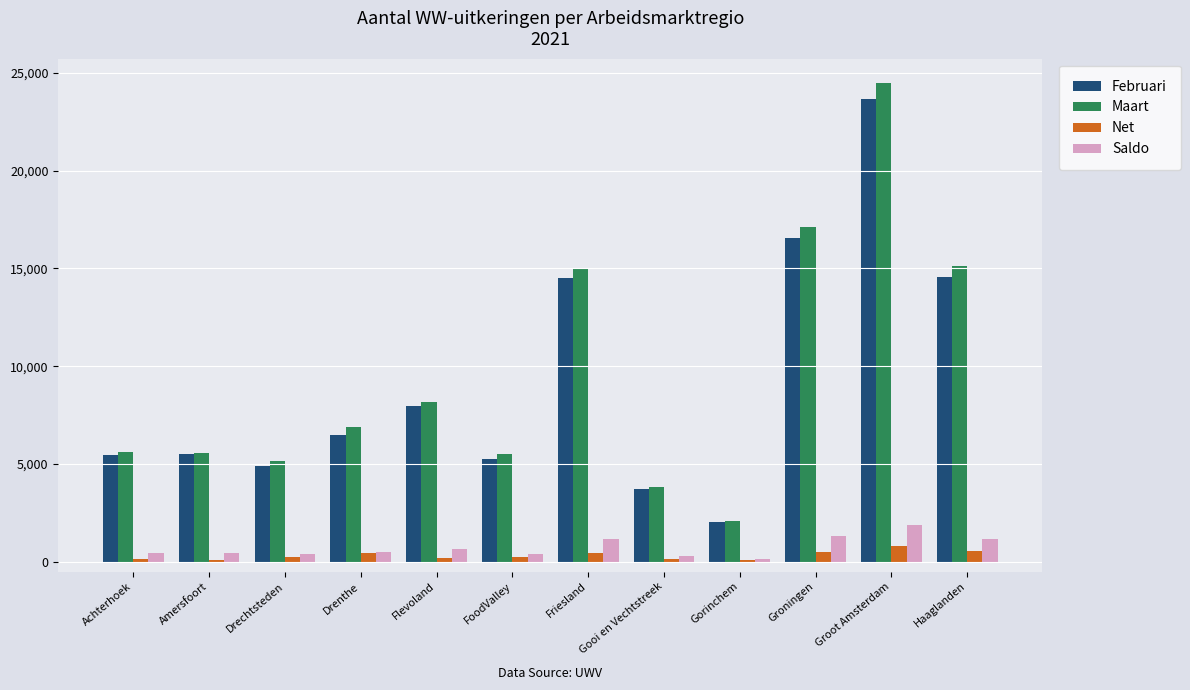

At which category is the sum across all series the highest?

Groot Amsterdam